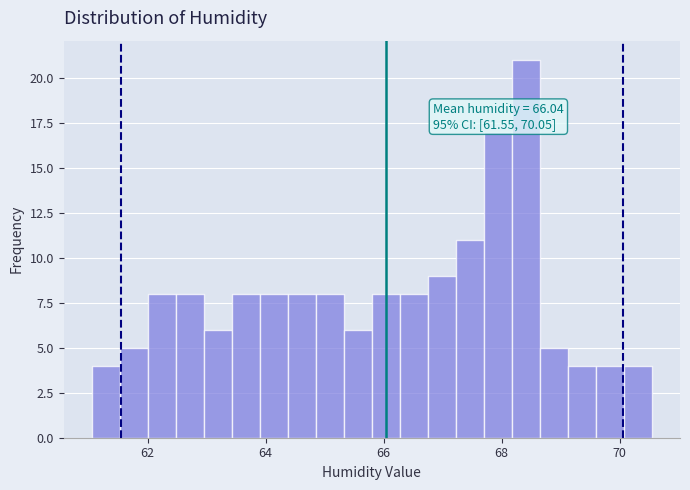

Read against the x-axis, roughly where is the centre of the tallest bar?

68.4